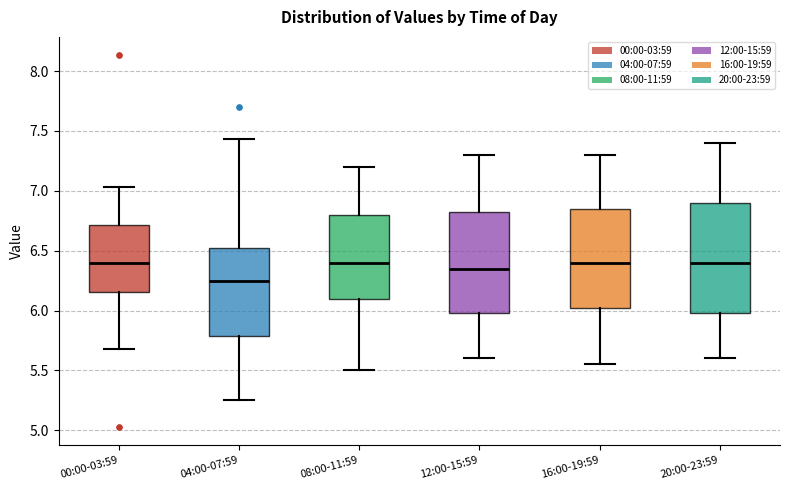

Reading left to right, read every box against the y-axis: the position of its median line, the range the box covers, and the ends of its whiskers. The values are not printed on the chart, so give them approximately, as read against the axis.

00:00-03:59: median 6.40, box 6.15 to 6.70, whiskers 5.70 to 7.05
04:00-07:59: median 6.25, box 5.80 to 6.55, whiskers 5.25 to 7.45
08:00-11:59: median 6.40, box 6.10 to 6.80, whiskers 5.50 to 7.20
12:00-15:59: median 6.35, box 6.00 to 6.85, whiskers 5.60 to 7.30
16:00-19:59: median 6.40, box 6.05 to 6.85, whiskers 5.55 to 7.30
20:00-23:59: median 6.40, box 6.00 to 6.90, whiskers 5.60 to 7.40